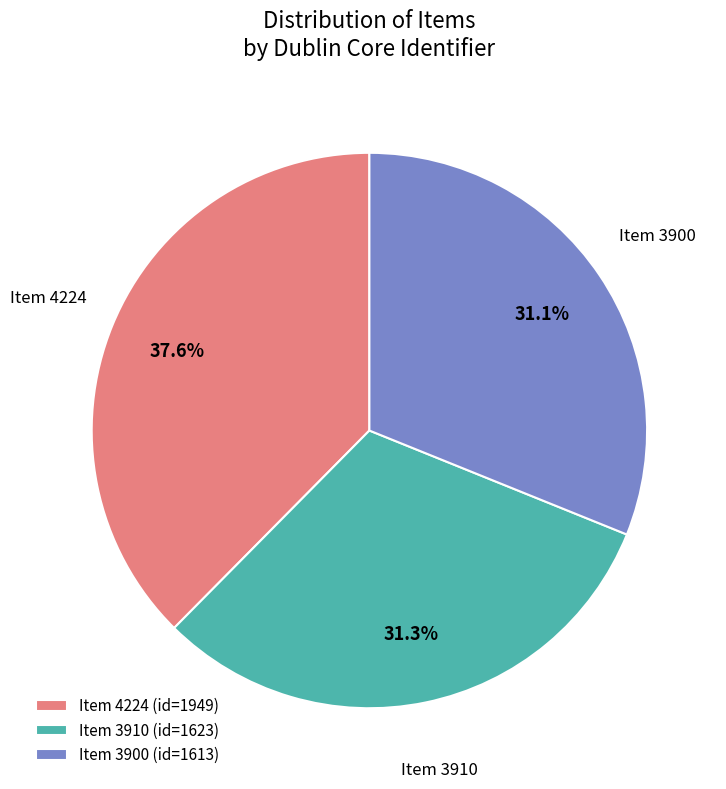

Is there a majority slice in this chart?

No